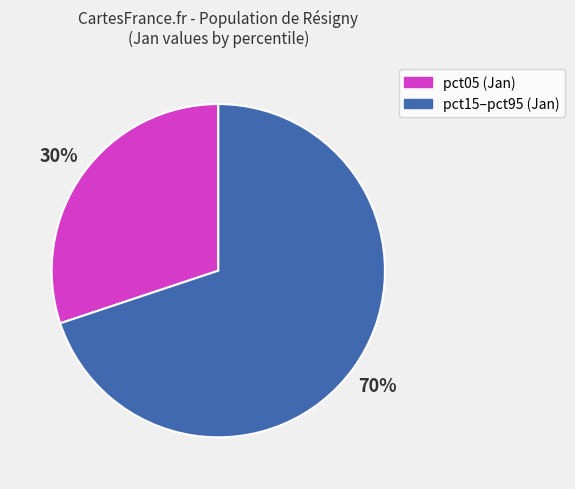

Do pct05 (Jan) and pct15–pct95 (Jan) together represent more than half of the pie?

Yes